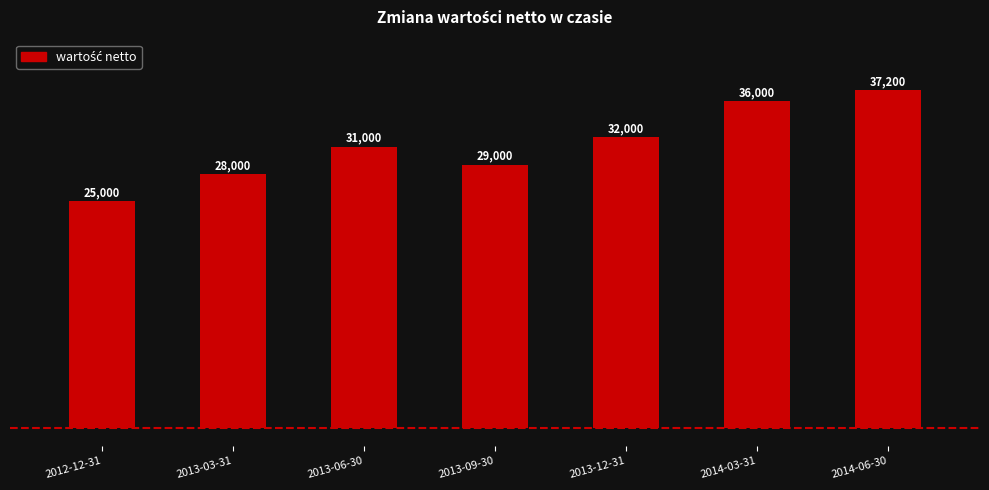

What position from the right is 2013-06-30?

5